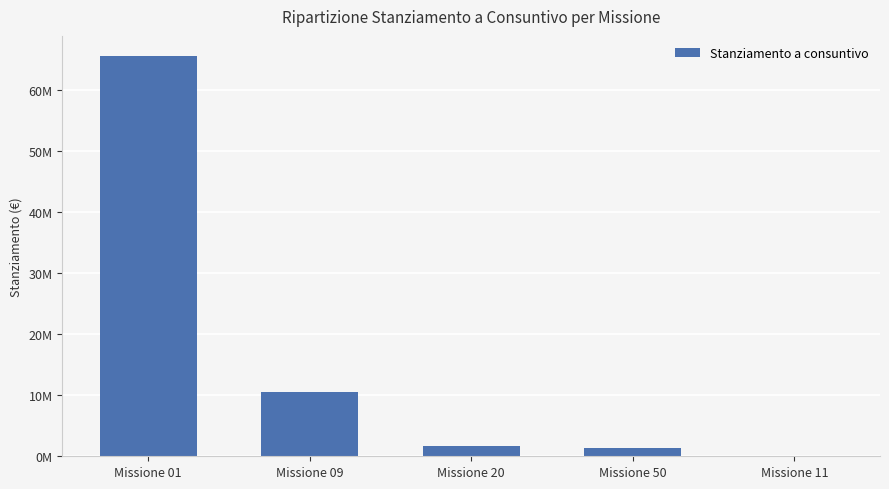

At which label does the data first exceed 1680718?

Missione 01